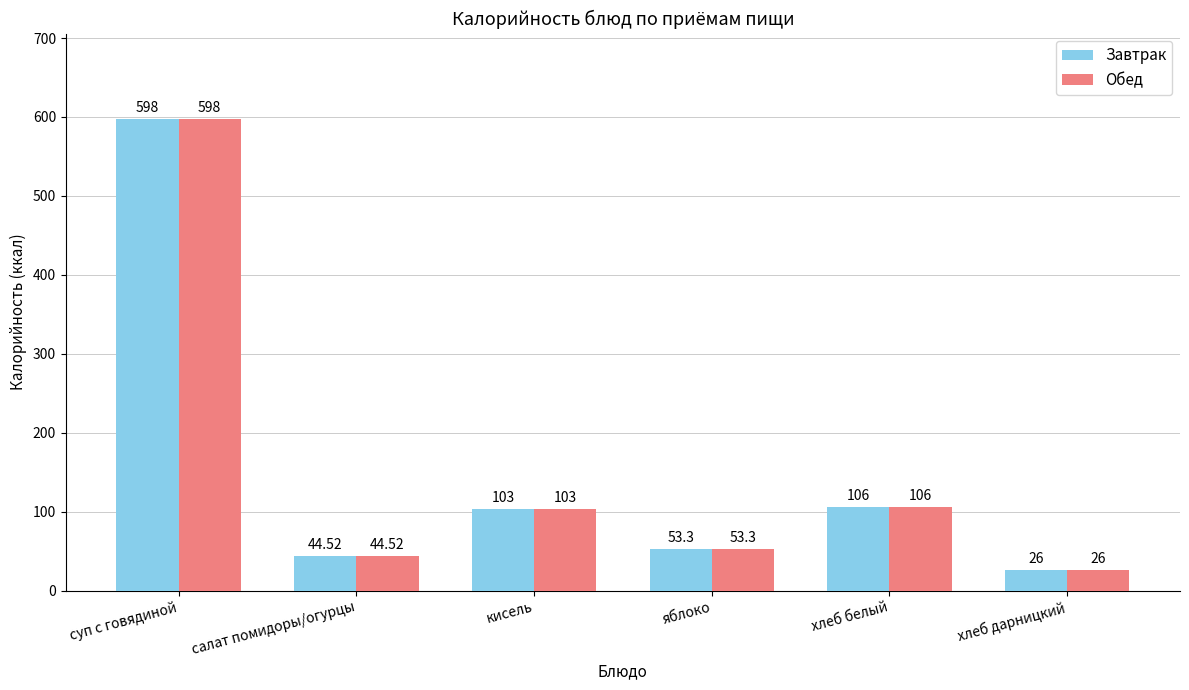

What is the value of the Завтрак bar at the 6th from the left?

26.0